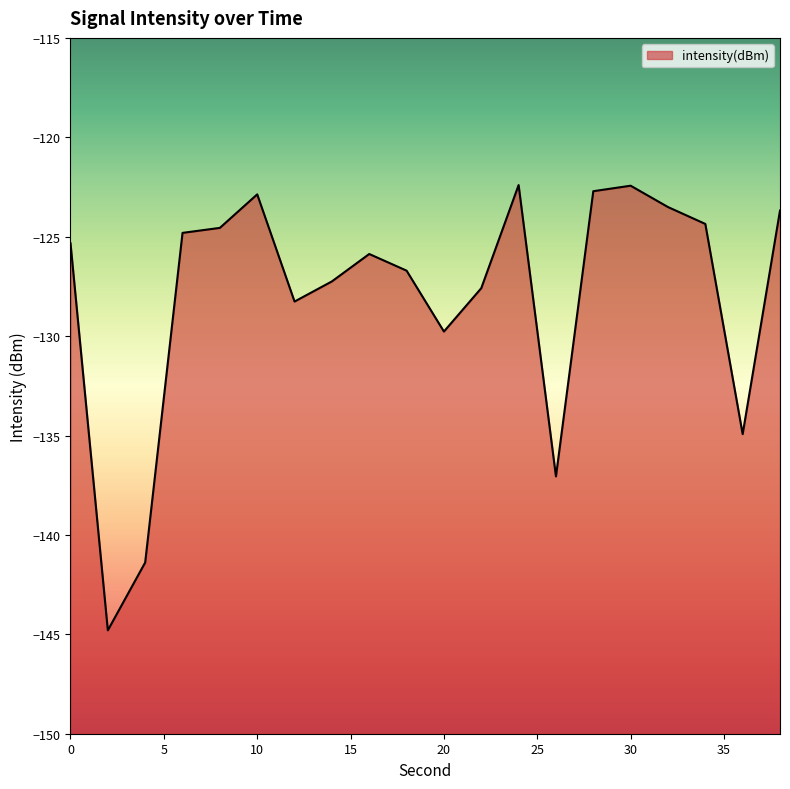

Where is the first local minimum?

2